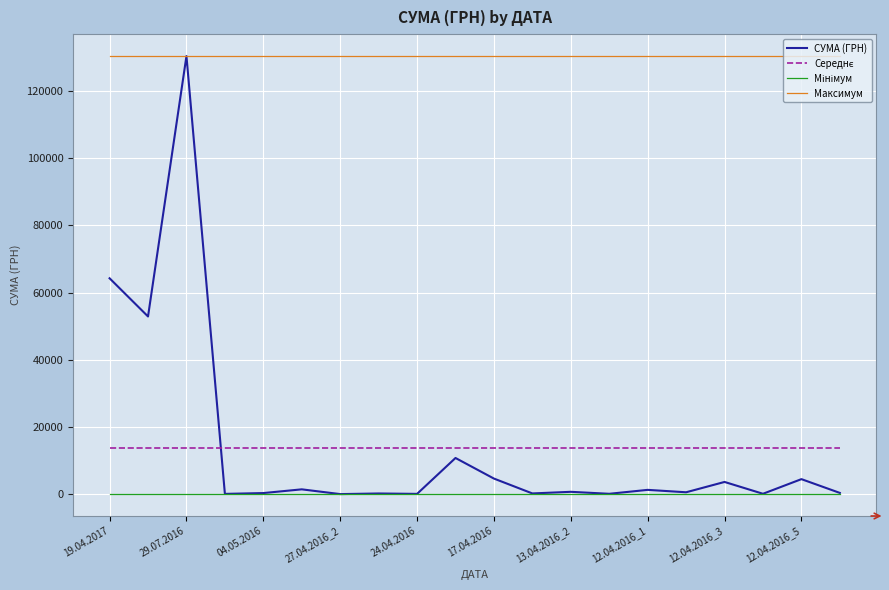

Which series has the widest spread of values?

СУМА (ГРН)